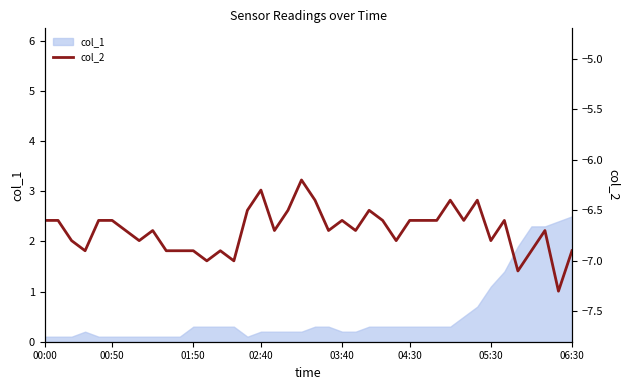

What is the sum of all values?

-267.9